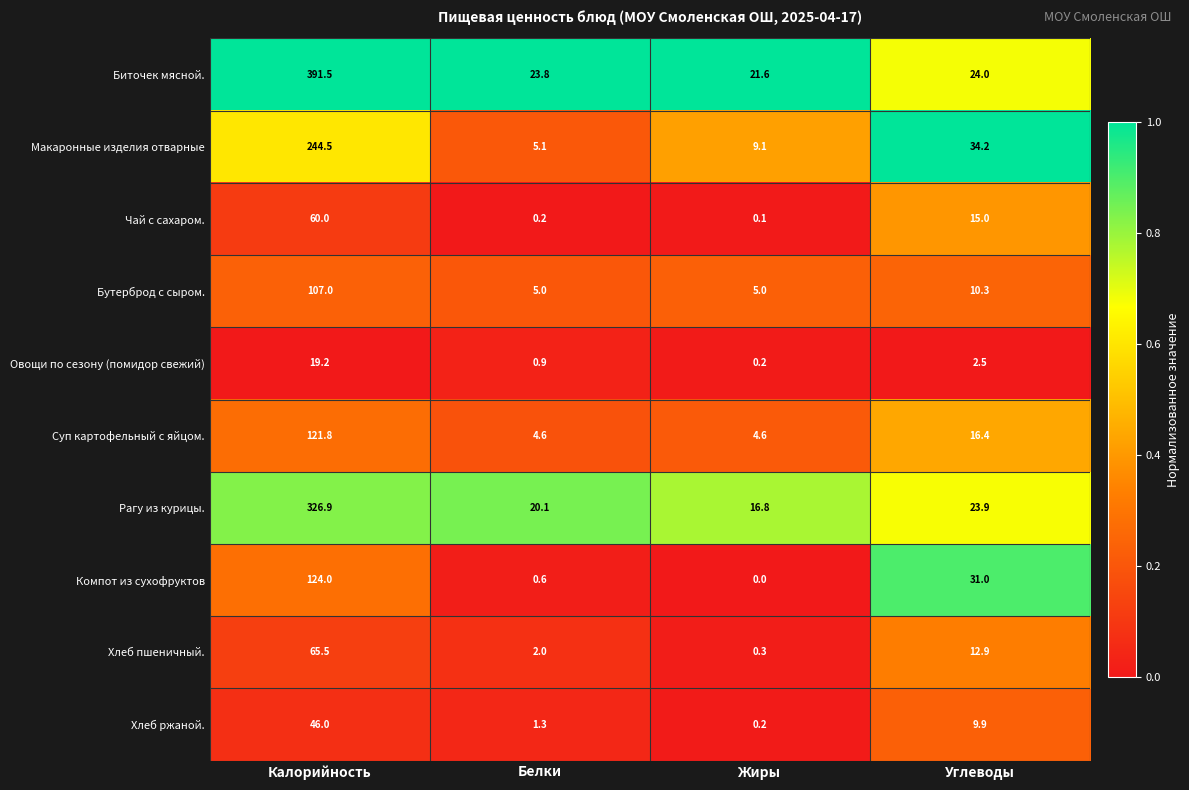

Which series changed the most between Калорийность and Белки?

Биточек мясной.